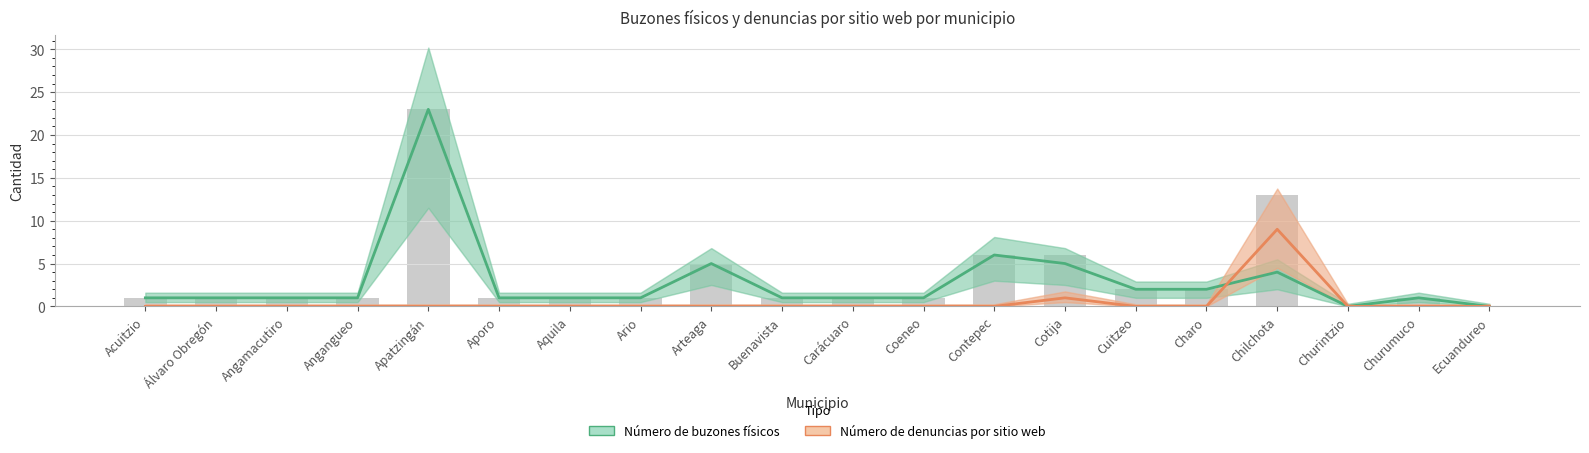

Between Apatzingán and Aquila, which is larger?

Apatzingán